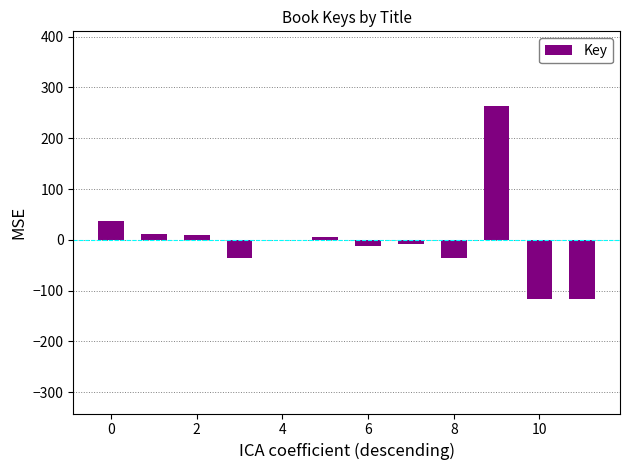

Are the bars horizontal?

No